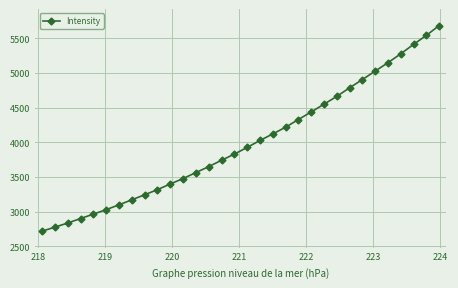

What is the greatest value displayed?

5686.6